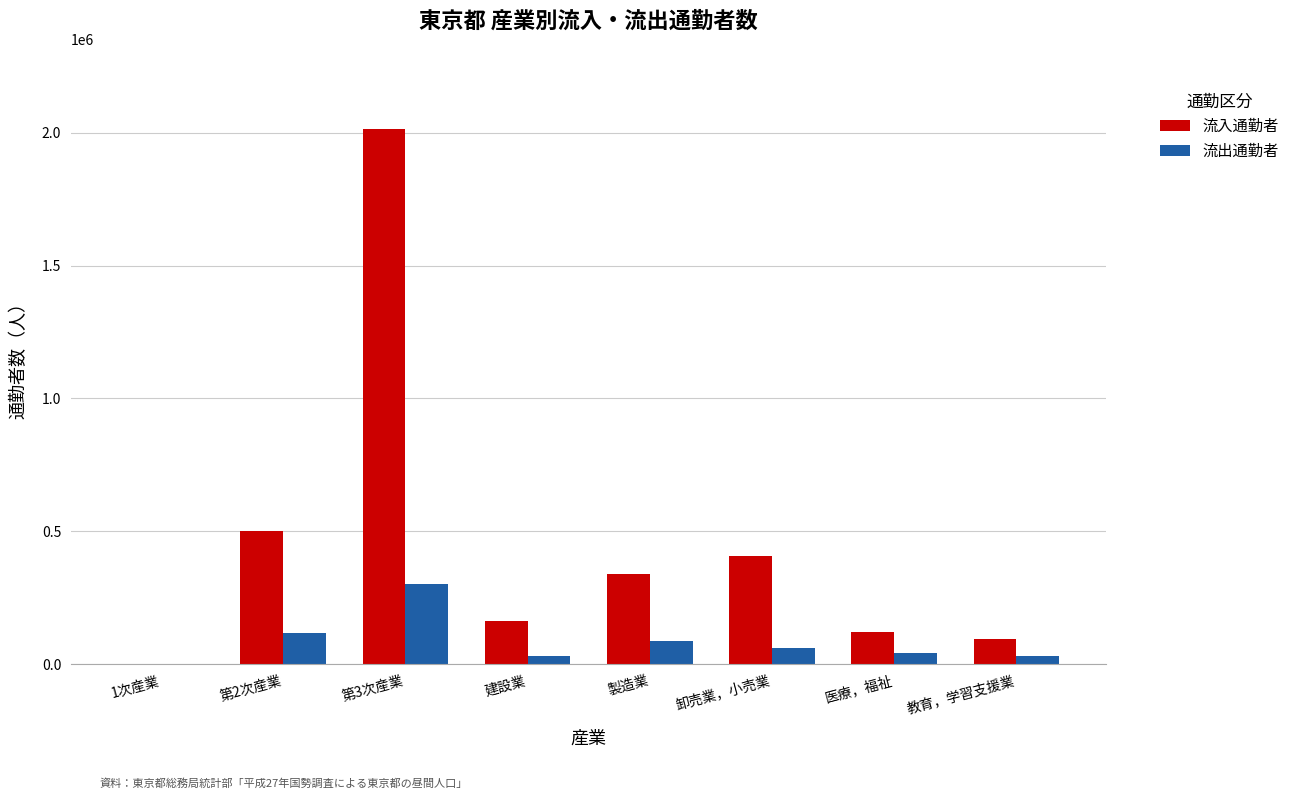

Which series has the largest range (max minus min)?

流入通勤者